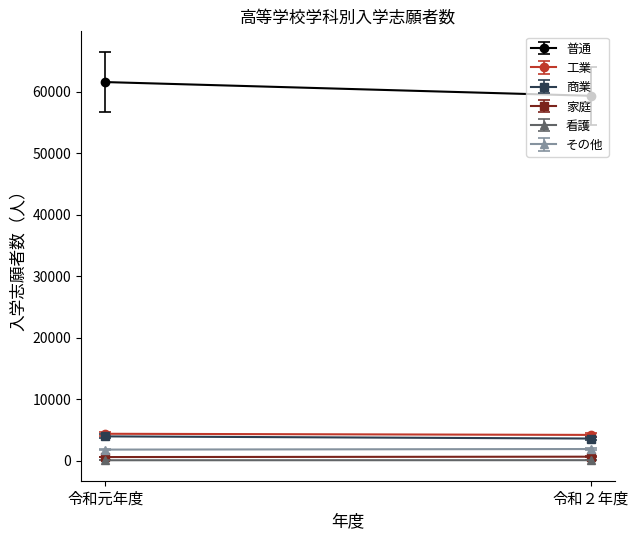

What is the sum of the 看護 values at 令和元年度 and 令和２年度?

224